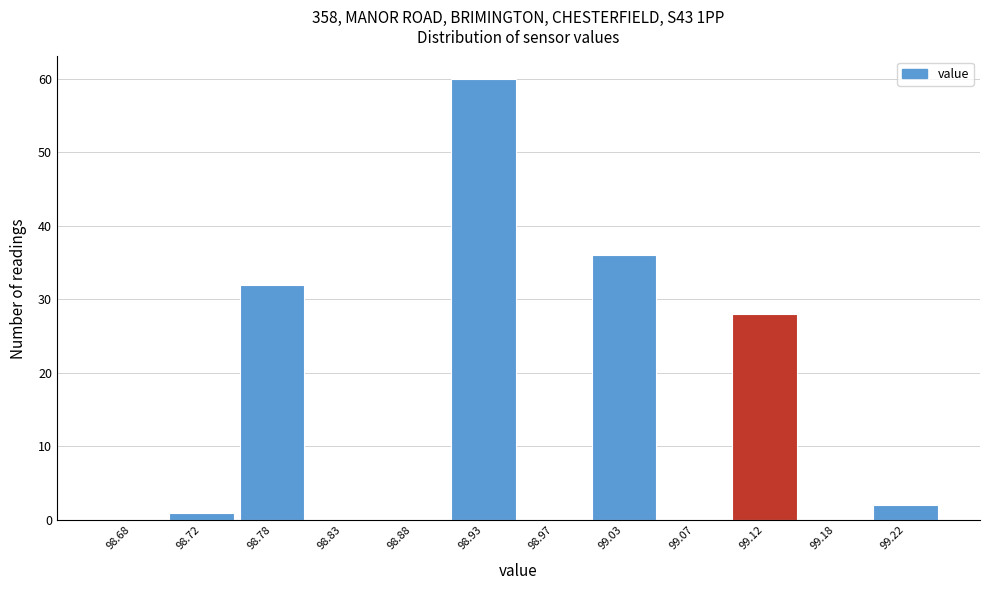

How tall is the bar that spans 99.10 to 99.15 on the x-axis? The values are not printed on the chart, so give them approximately, as read against the axis.

28